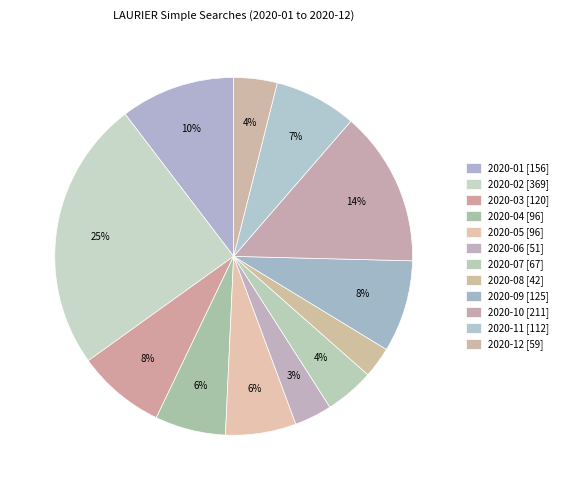

How many slices are in this pie chart?

12